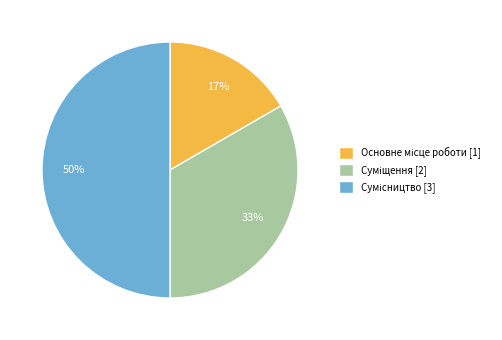

To the nearest percent, what is the difference between the largest and smallest slice percentages?

33%